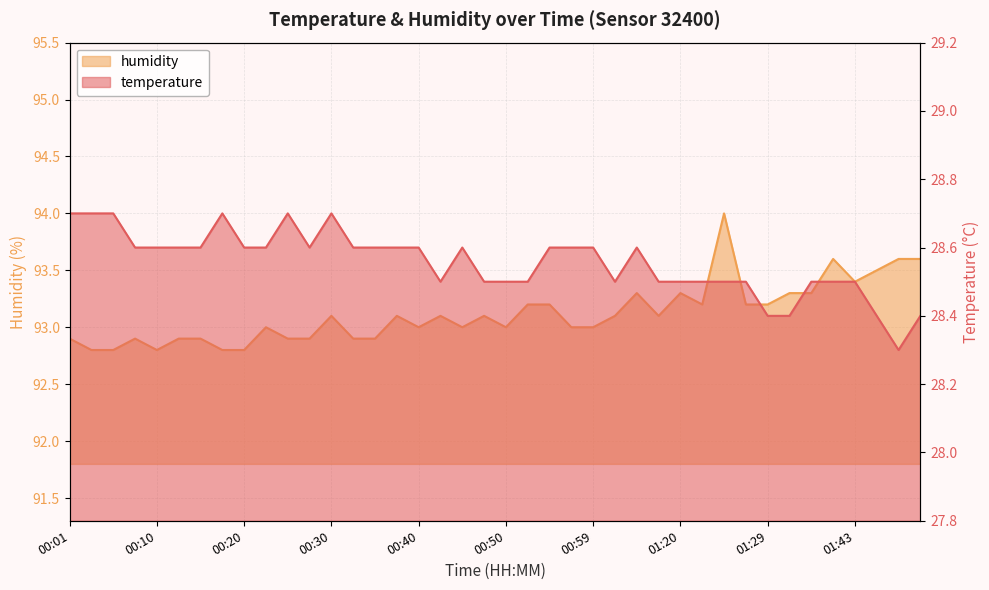

Which series changed the most between 00:23 and 01:35?

humidity